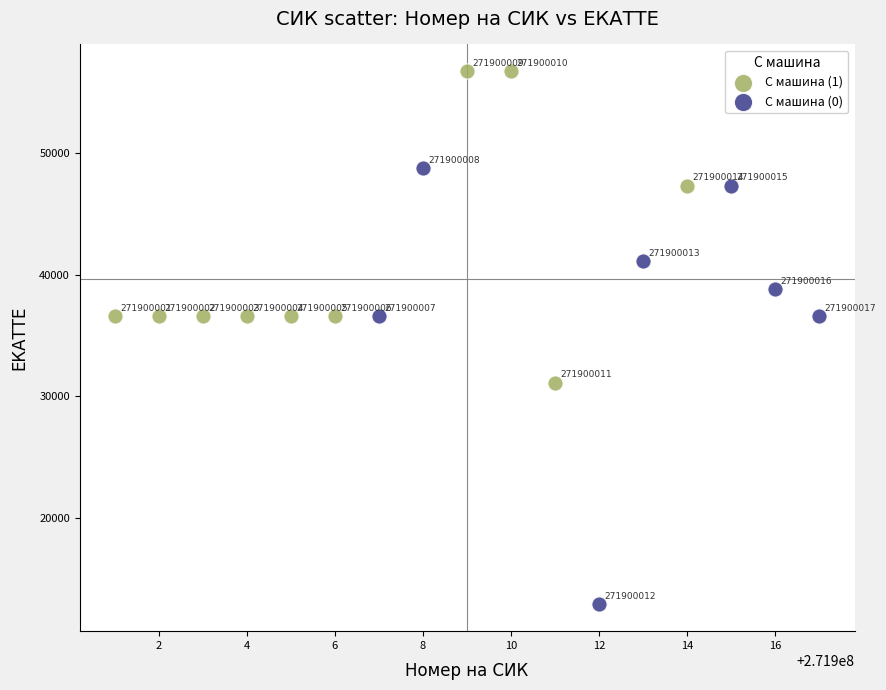

Which series has the widest spread of Y values?

С машина (0)